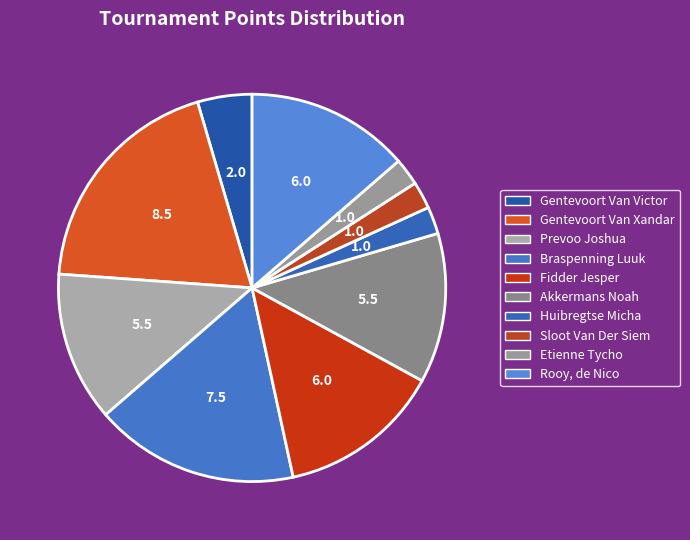

To the nearest percent, what is the average slice percentage?

10%